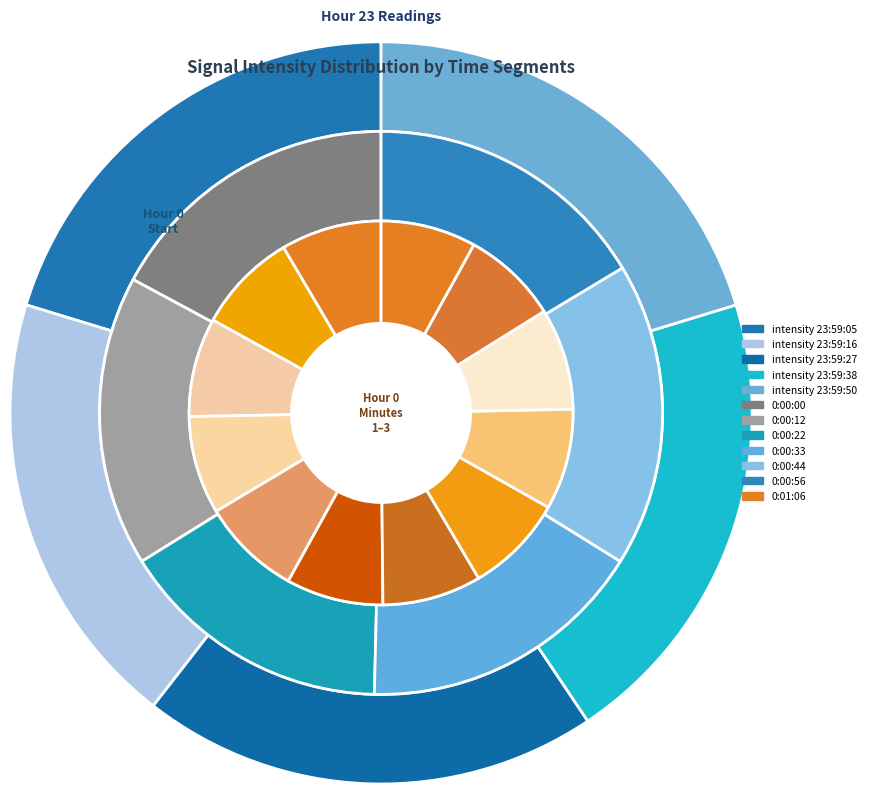

Does any single category account for the majority?

No